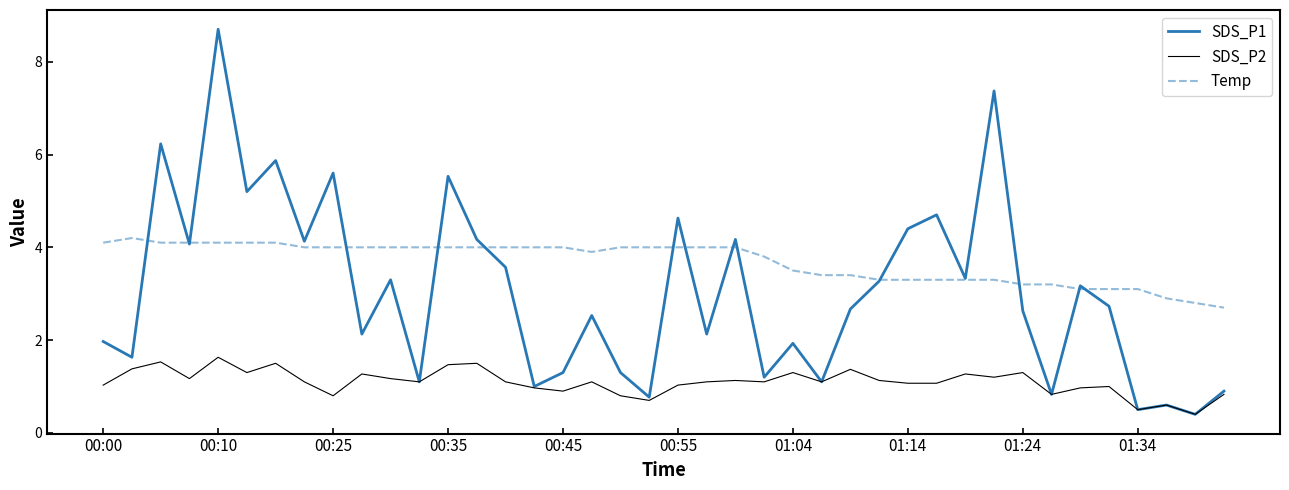

Rank the series by their maximum value, from highest to lowest.

SDS_P1, Temp, SDS_P2